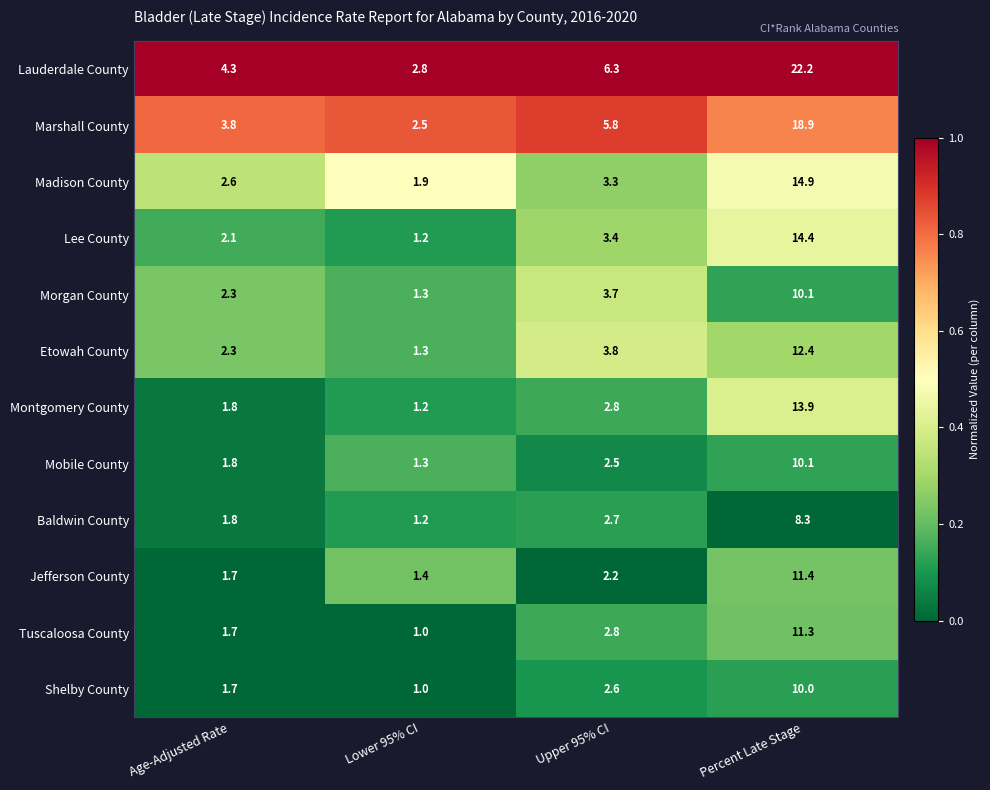

At which category is the sum across all series the highest?

Percent Late Stage